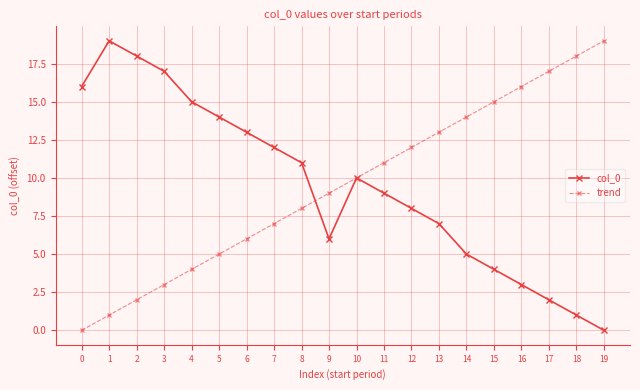

What is the value of the col_0 point at the 2nd from the left?

19